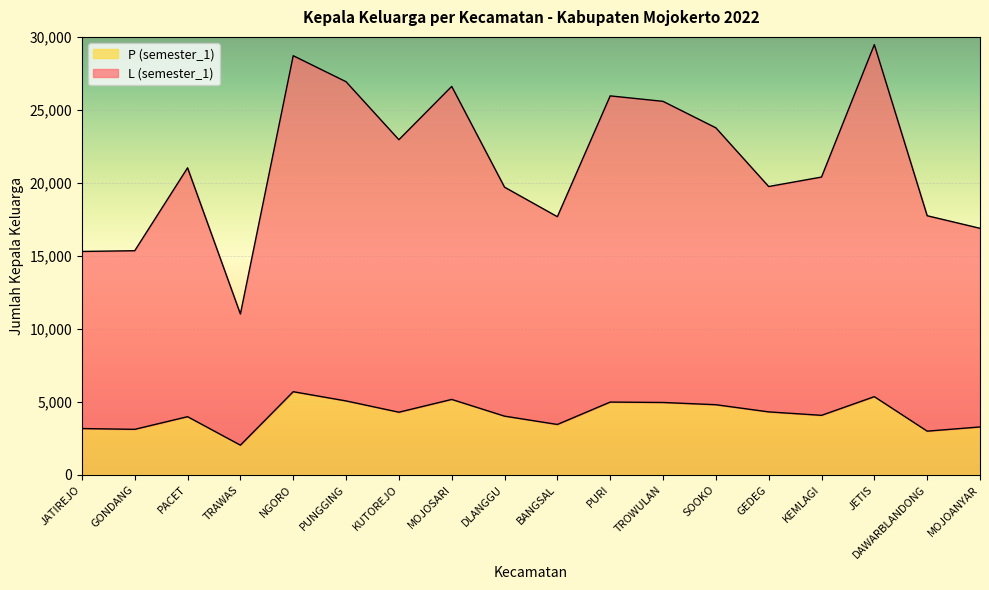

At which label does P (semester_1) first exceed 4283?

NGORO